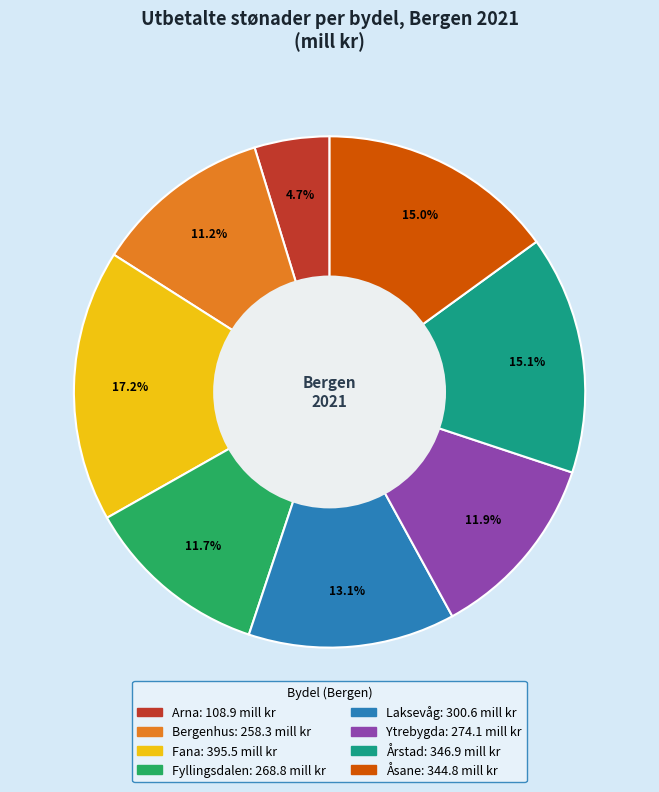

Does Laksevåg account for over 50% of the chart?

No